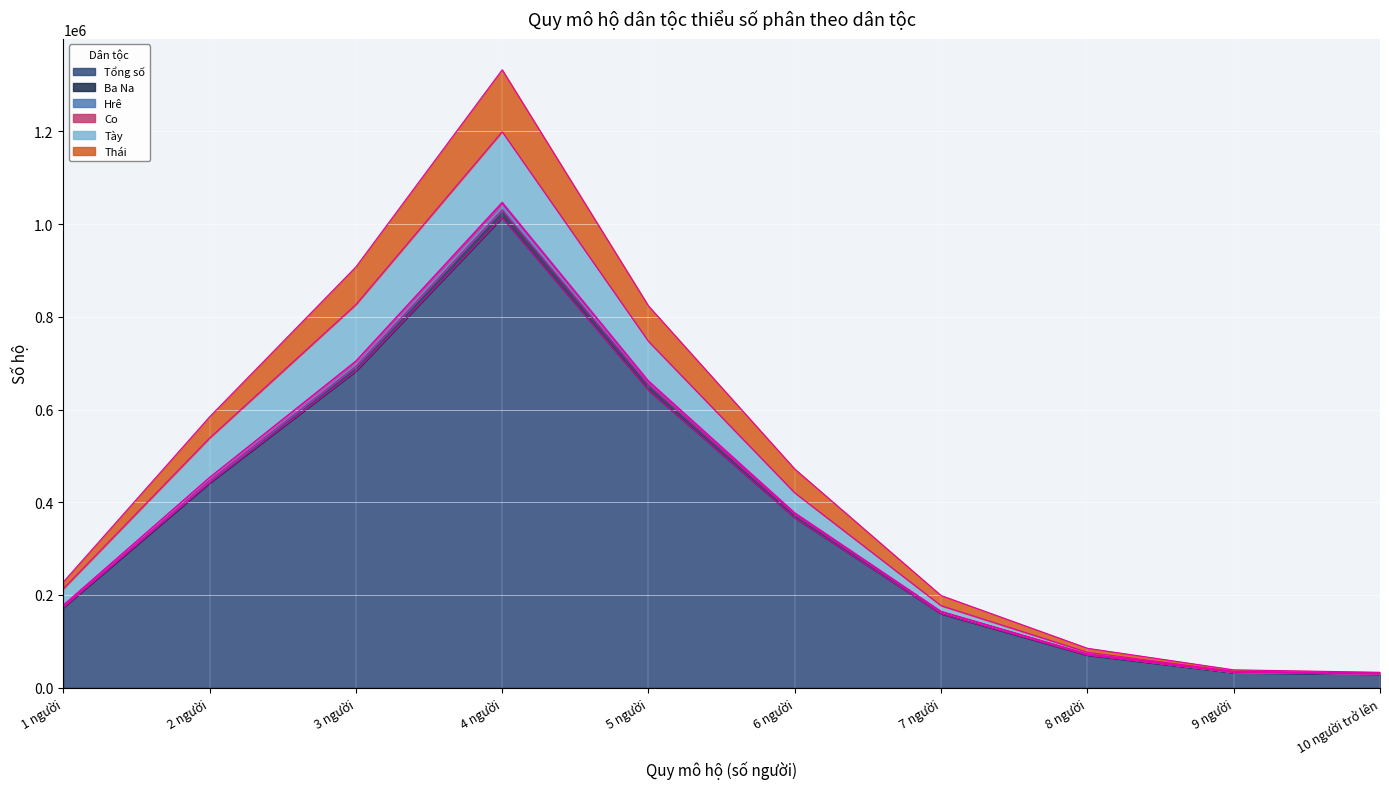

The value of Tổng số at 9 người is 32542. True or false?

True